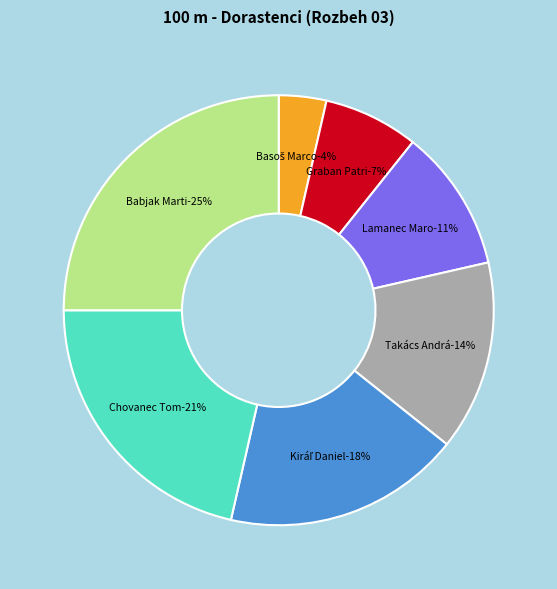

Which has a higher value, Takács András or Babjak Martin?

Babjak Martin